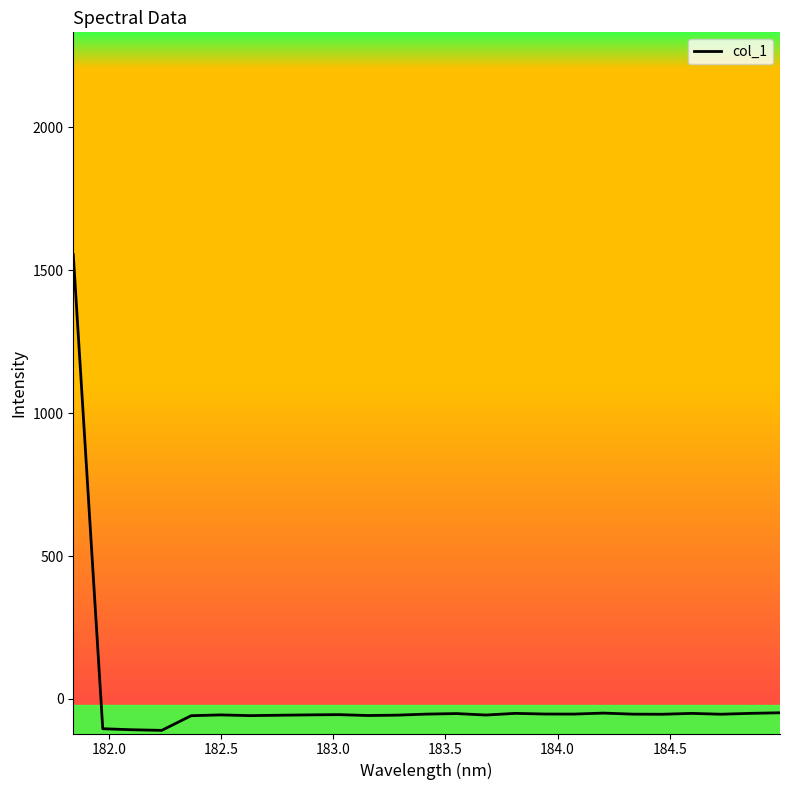

What is the maximum value shown in the chart?

1554.5